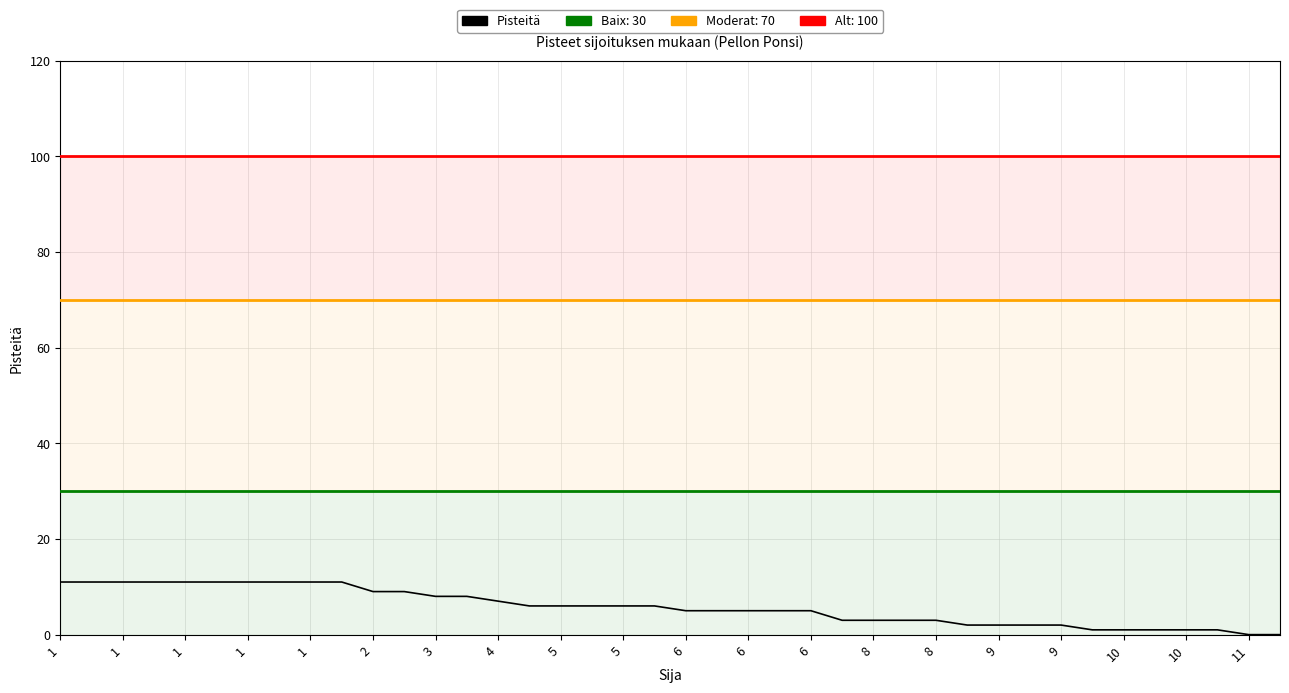

What is the greatest value displayed?

11